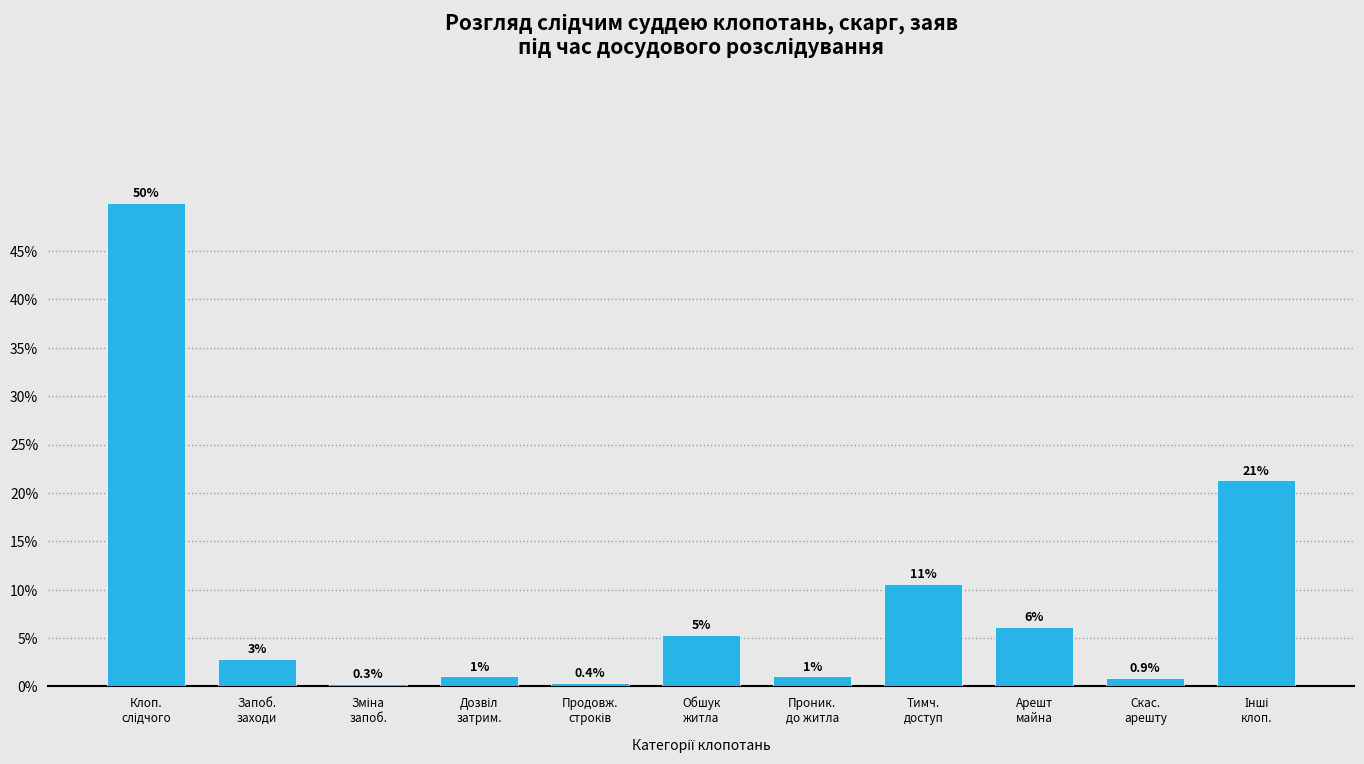

What is the value of the 7th bar from the left?

1.0